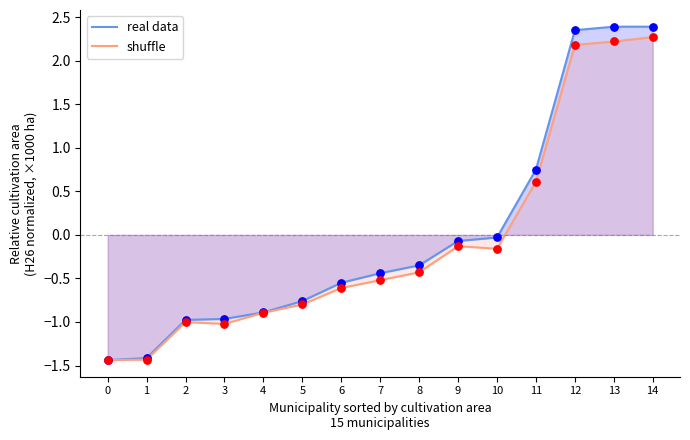

At which category is the sum across all series the highest?

14